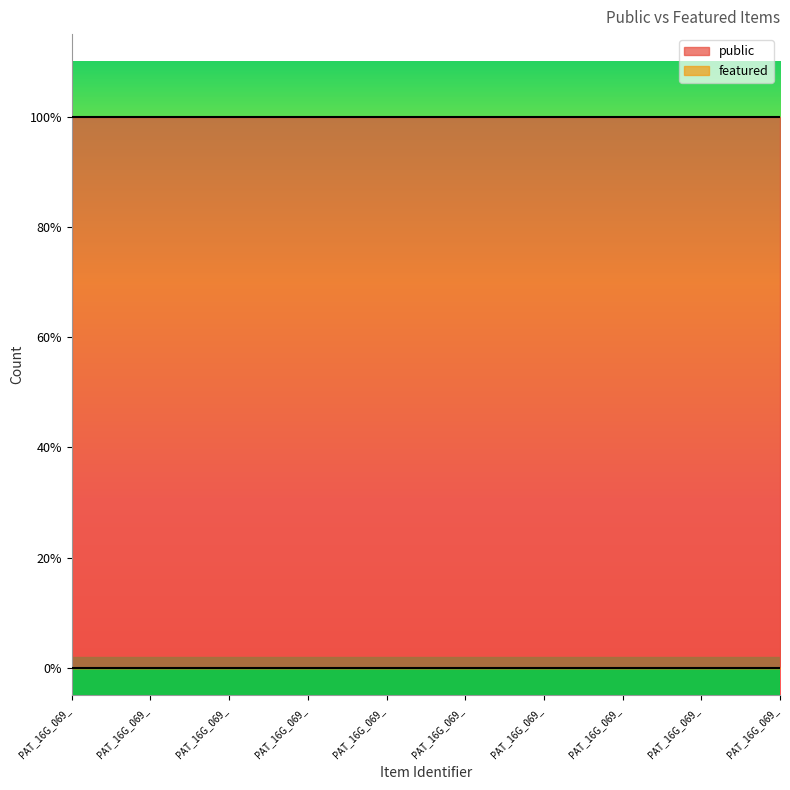

How many distinct data groups are displayed?

2